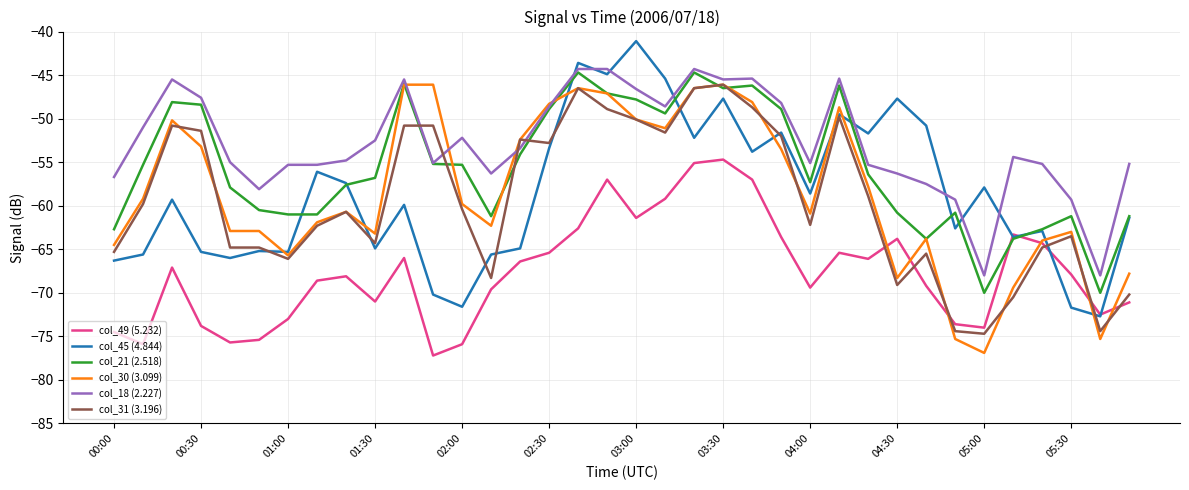

What is the maximum value shown in the chart?

-41.1